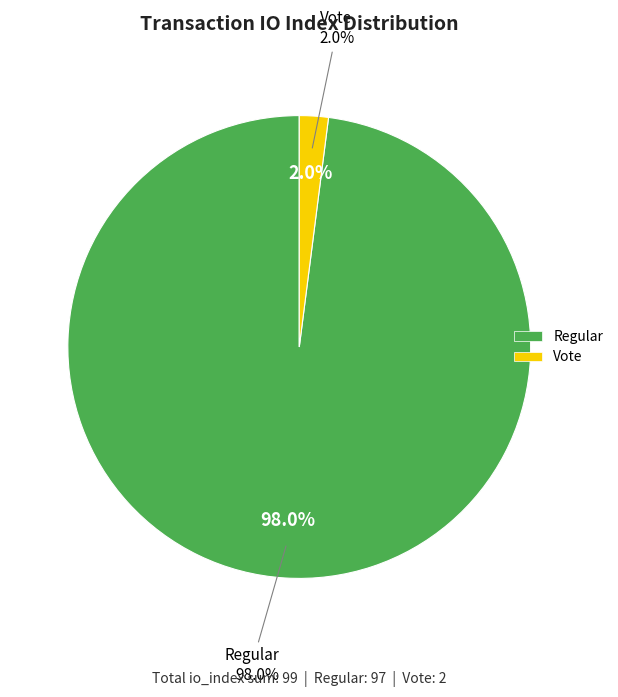

Which category has the smallest portion of the pie?

Vote (io_index=2)